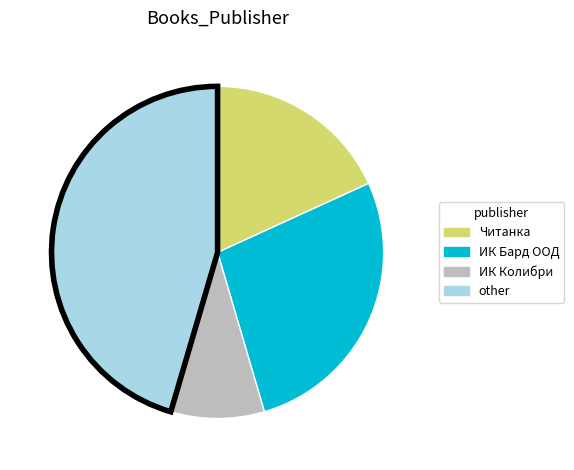

Count the number of slices in the pie.

4